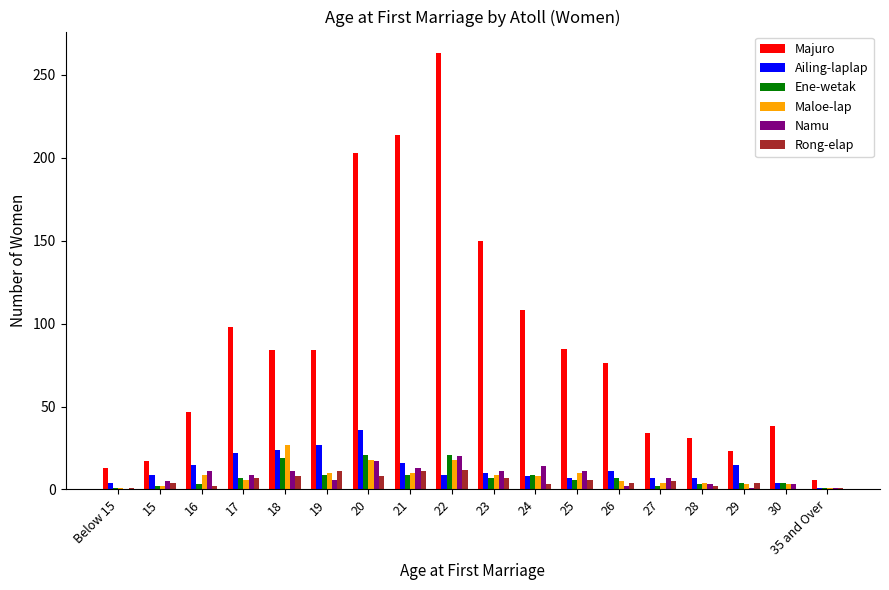

Which series changed the most between 24 and 29?

Majuro